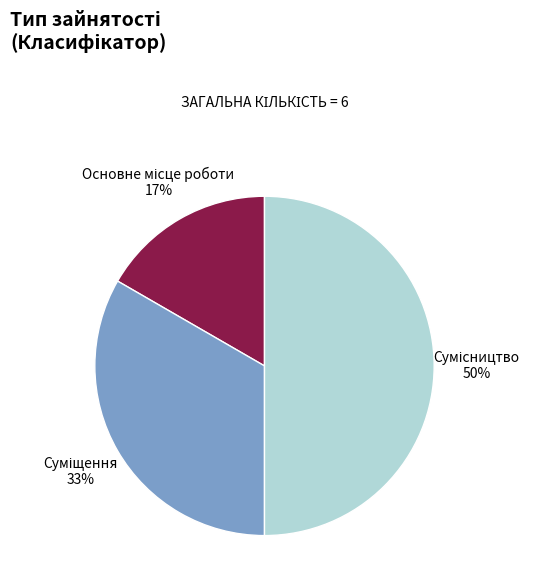

To the nearest percent, what is the average slice percentage?

33%